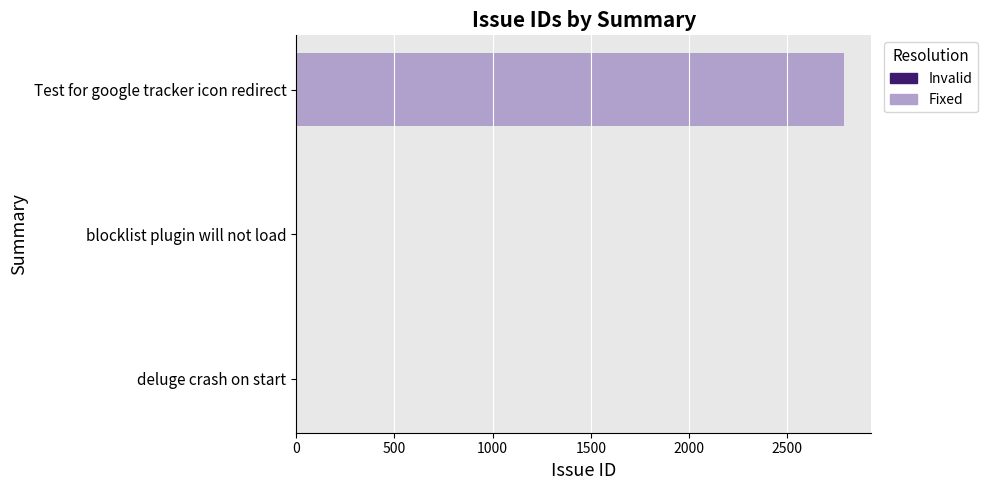

What is the maximum value shown in the chart?

2789